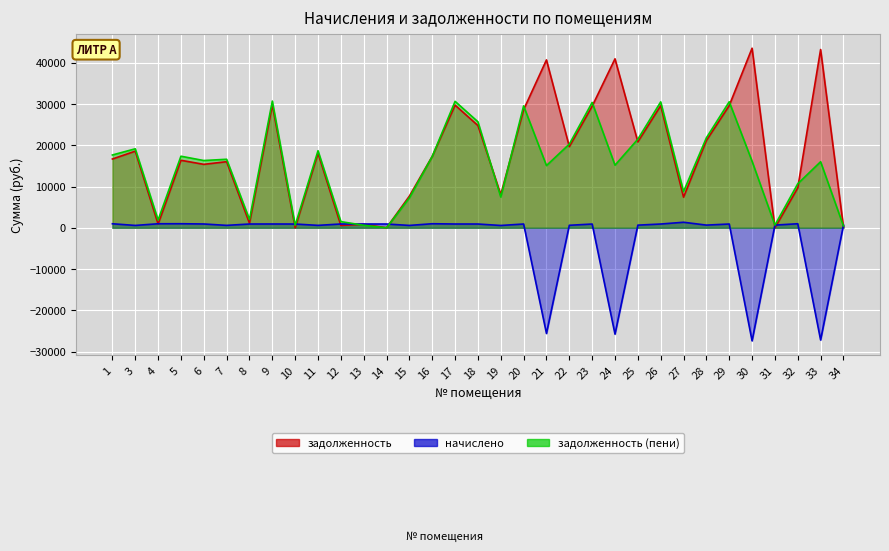

List the series in order of their peak value, lowest first.

начислено, задолженность (пени), задолженность